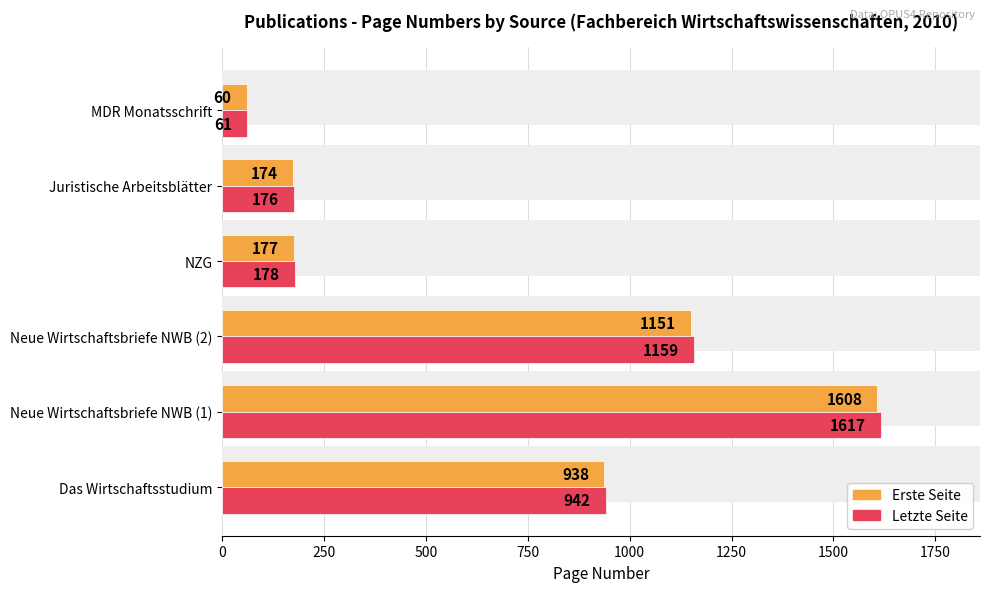

Reading left to right, extract all data points from this chart.

Erste Seite: 938	1608	1151	177	174	60
Letzte Seite: 942	1617	1159	178	176	61